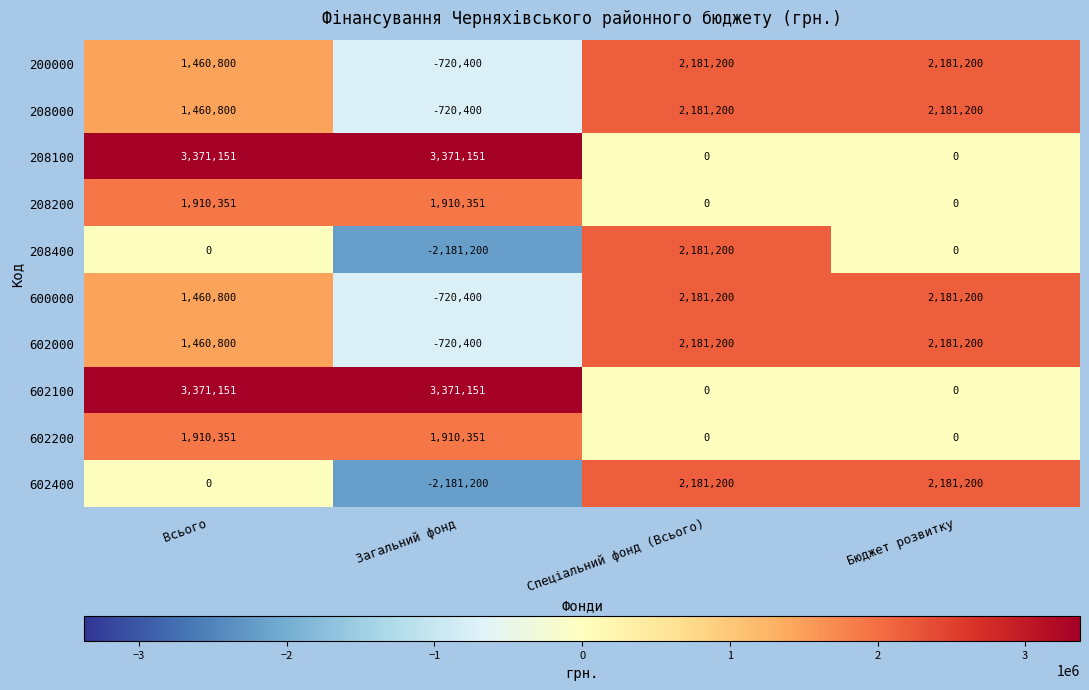

Between Загальний фонд and Бюджет розвитку, which series saw the biggest shift?

602400